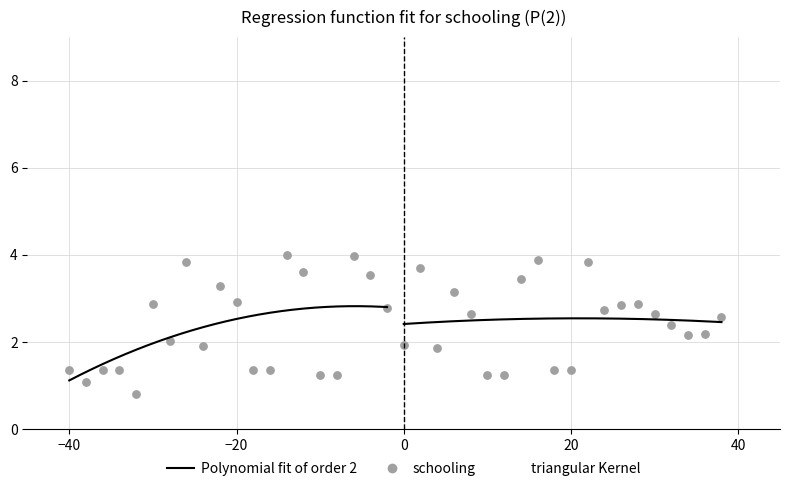

What is the range of X values (max minus min)?

78.0